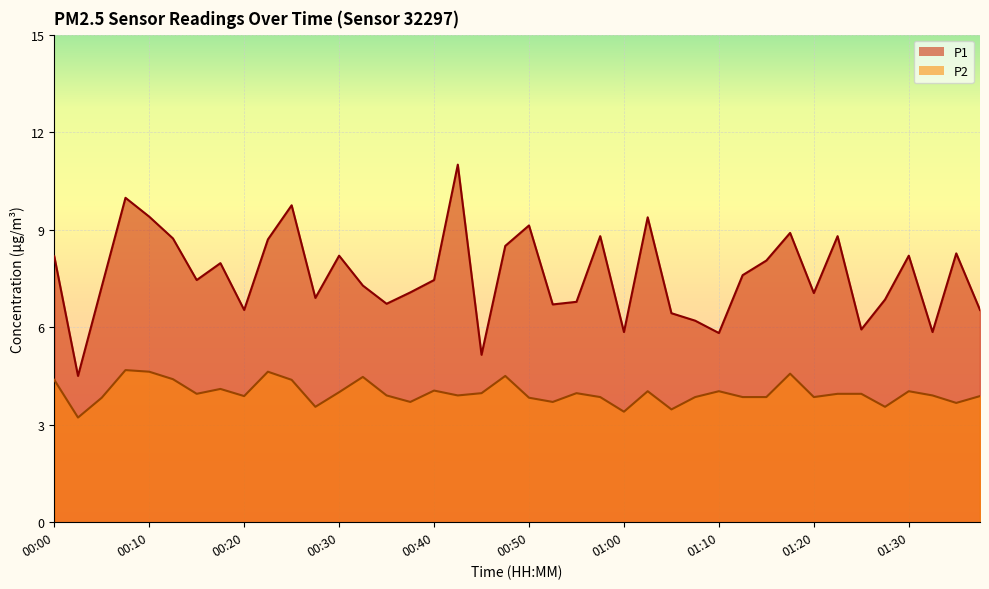

Reading left to right, transcribe all the data shown in this chart.

P1: 00:00=8.2	00:03=4.5	00:05=7.2	00:08=10.0	00:10=9.4	00:13=8.7	00:15=7.5	00:18=8.0	00:20=6.5	00:23=8.7	00:25=9.8	00:28=6.9	00:30=8.2	00:32=7.3	00:35=6.7	00:37=7.1	00:40=7.5	00:42=11.0	00:45=5.2	00:47=8.5	00:50=9.1	00:52=6.7	00:55=6.8	00:57=8.8	01:00=5.8	01:02=9.4	01:05=6.4	01:07=6.2	01:10=5.8	01:13=7.6	01:15=8.1	01:18=8.9	01:20=7.0	01:23=8.8	01:25=5.9	01:27=6.8	01:30=8.2	01:32=5.8	01:35=8.3	01:38=6.5
P2: 00:00=4.4	00:03=3.2	00:05=3.8	00:08=4.7	00:10=4.6	00:13=4.4	00:15=4.0	00:18=4.1	00:20=3.9	00:23=4.6	00:25=4.4	00:28=3.5	00:30=4.0	00:32=4.5	00:35=3.9	00:37=3.7	00:40=4.0	00:42=3.9	00:45=4.0	00:47=4.5	00:50=3.8	00:52=3.7	00:55=4.0	00:57=3.9	01:00=3.4	01:02=4.0	01:05=3.5	01:07=3.9	01:10=4.0	01:13=3.9	01:15=3.9	01:18=4.6	01:20=3.9	01:23=4.0	01:25=4.0	01:27=3.5	01:30=4.0	01:32=3.9	01:35=3.7	01:38=3.9